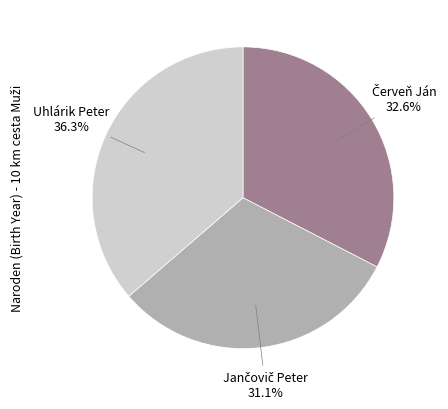

The Uhlárik Peter slice represents 46% of the pie. True or false?

False